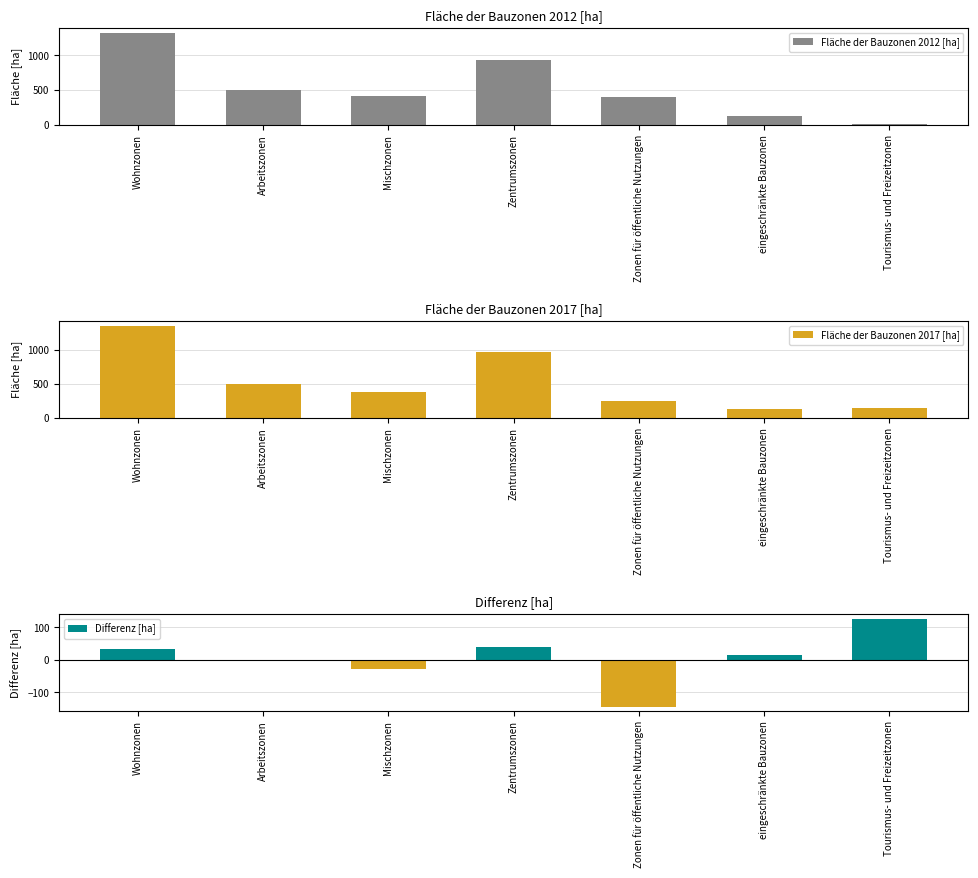

At which category is the sum across all series the highest?

Wohnzonen